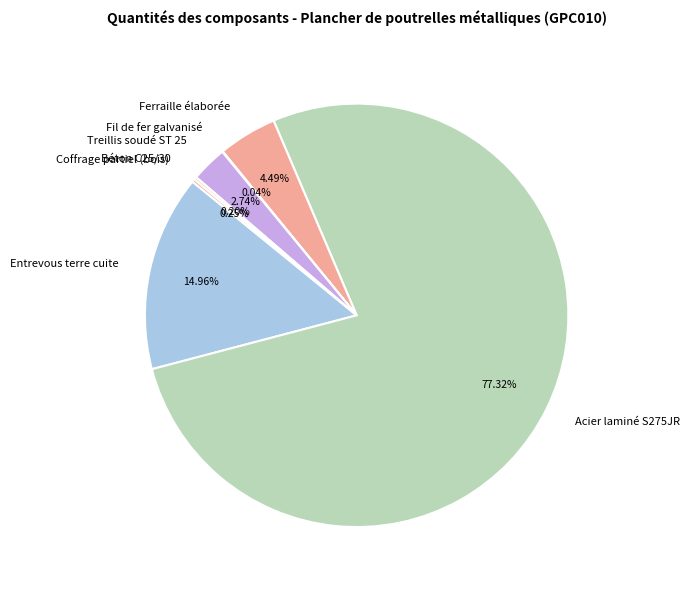

To the nearest percent, what percentage of the pie is Acier laminé S275JR?

77%